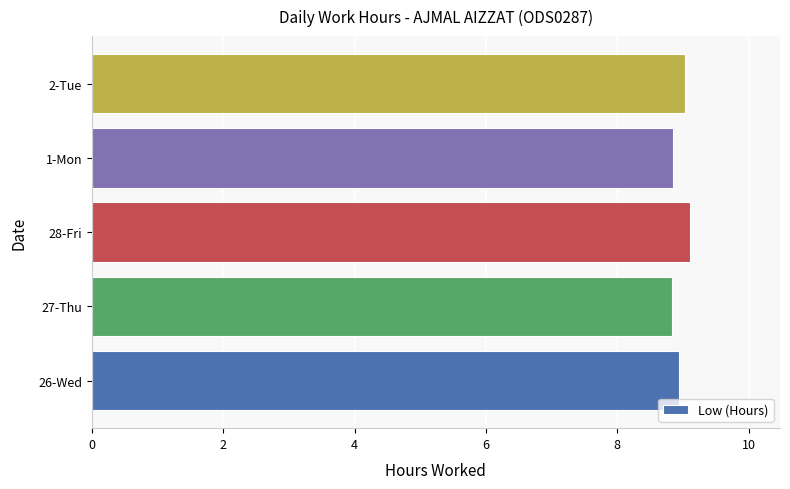

What is the difference between the maximum and second lowest values?

0.3